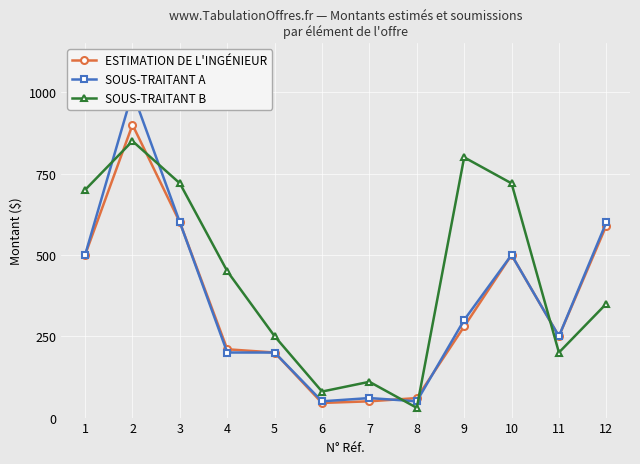

Does the chart display data point markers on the line(s)?

Yes